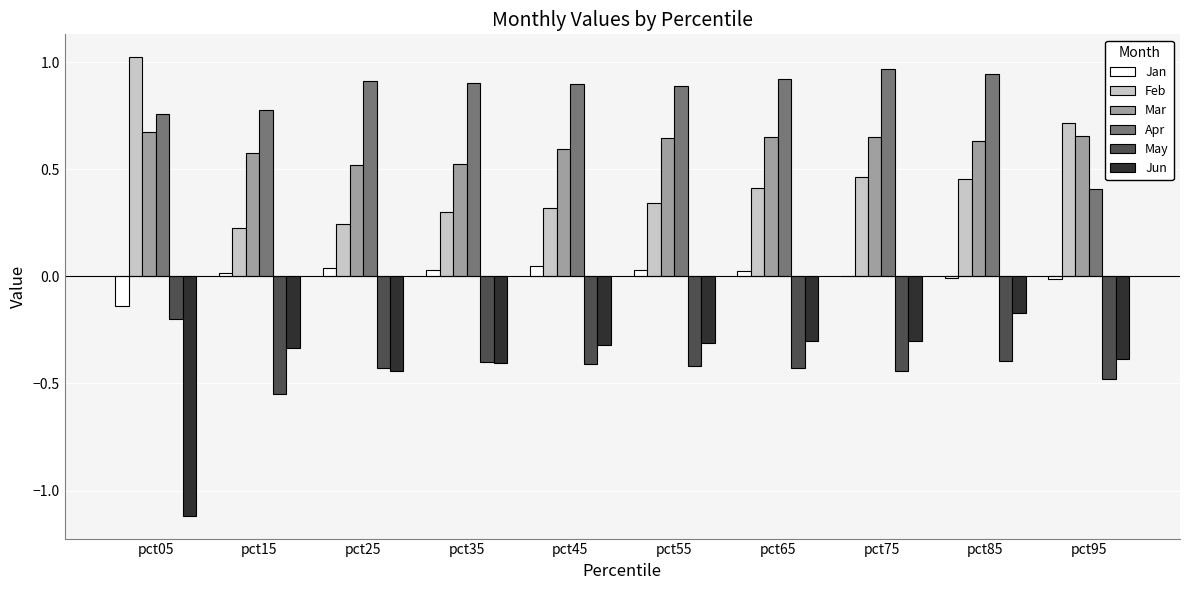

The Jun series shows -0.2 at pct75. True or false?

False